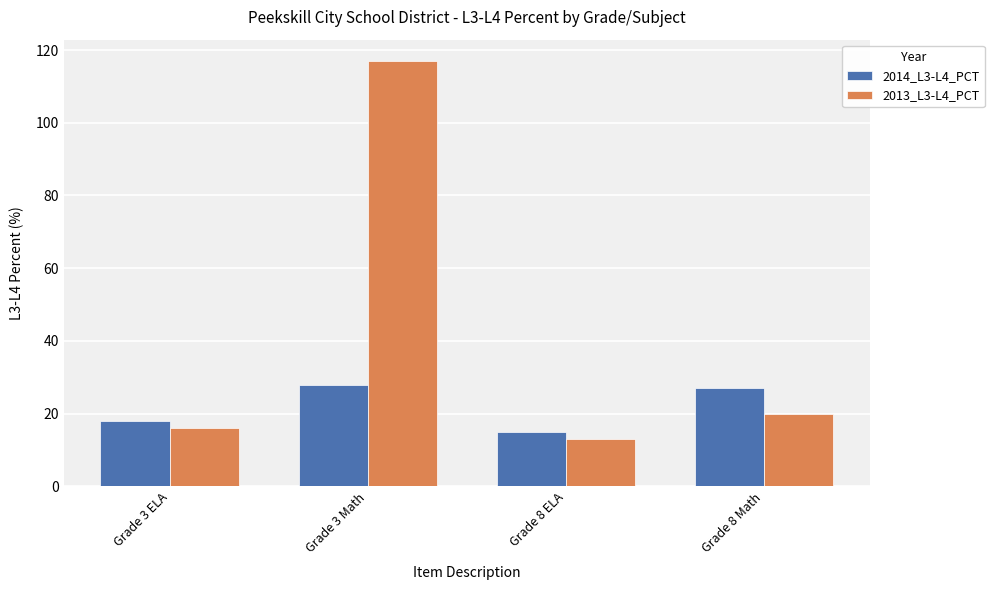

List the series in order of their peak value, highest first.

2013_L3-L4_PCT, 2014_L3-L4_PCT